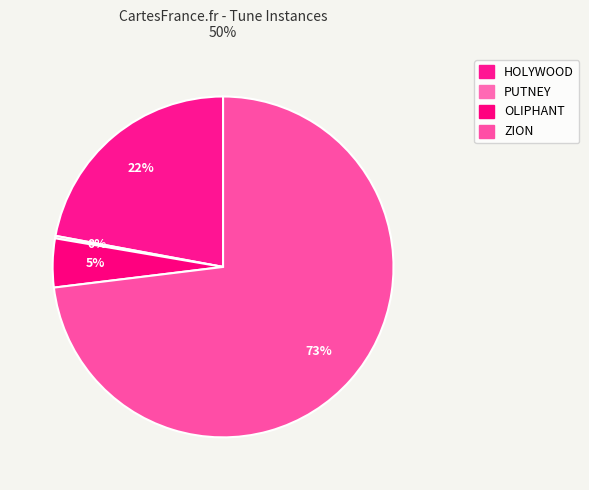

Count the number of slices in the pie.

4